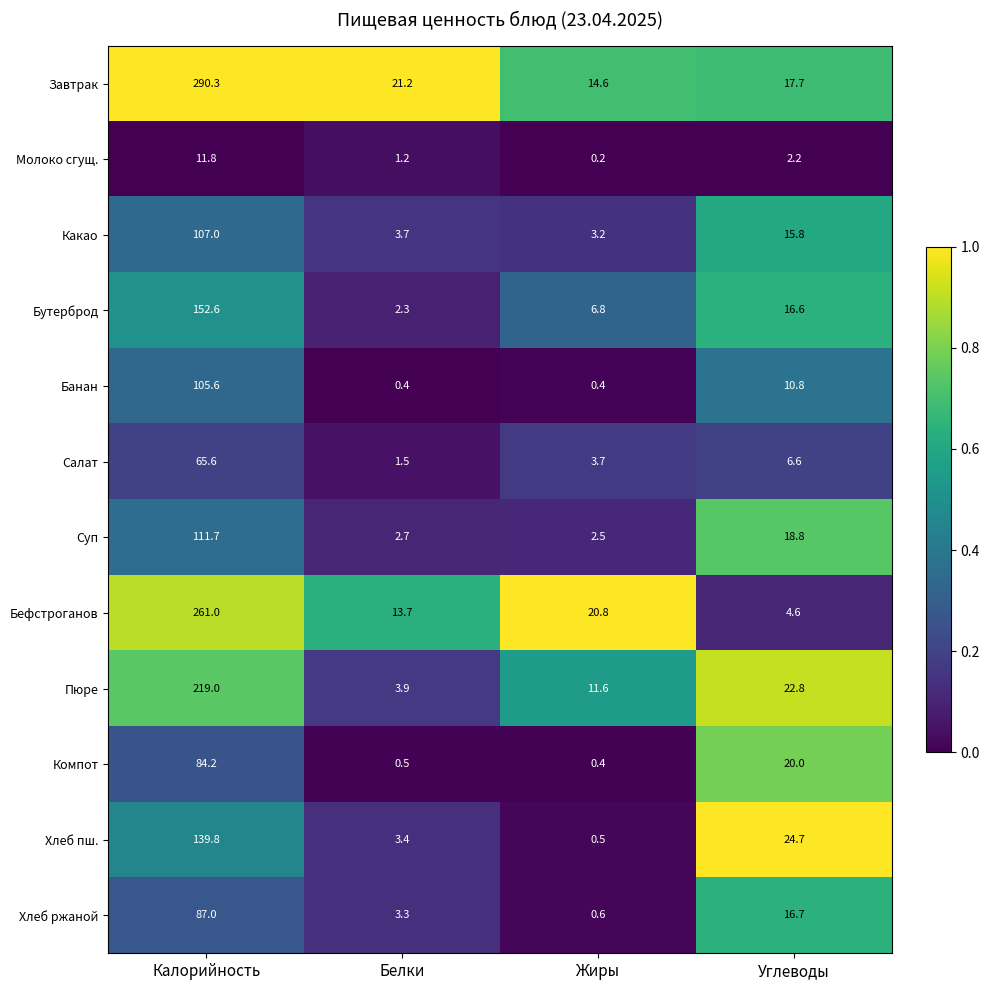

True or false: Салат has a value of 3.7 at Жиры.

True